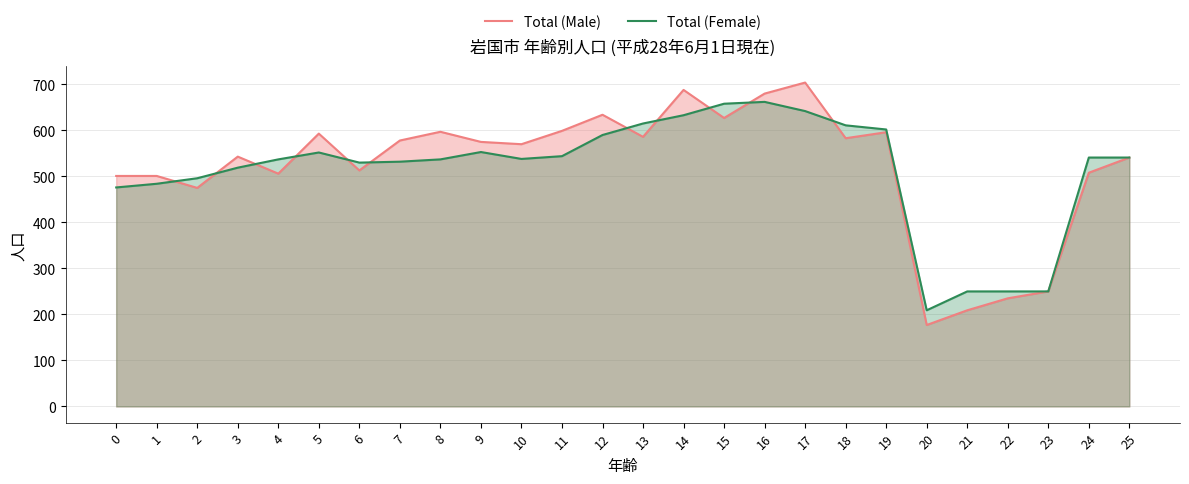

Is it true that Total (Female) equals 130 at 23?

False